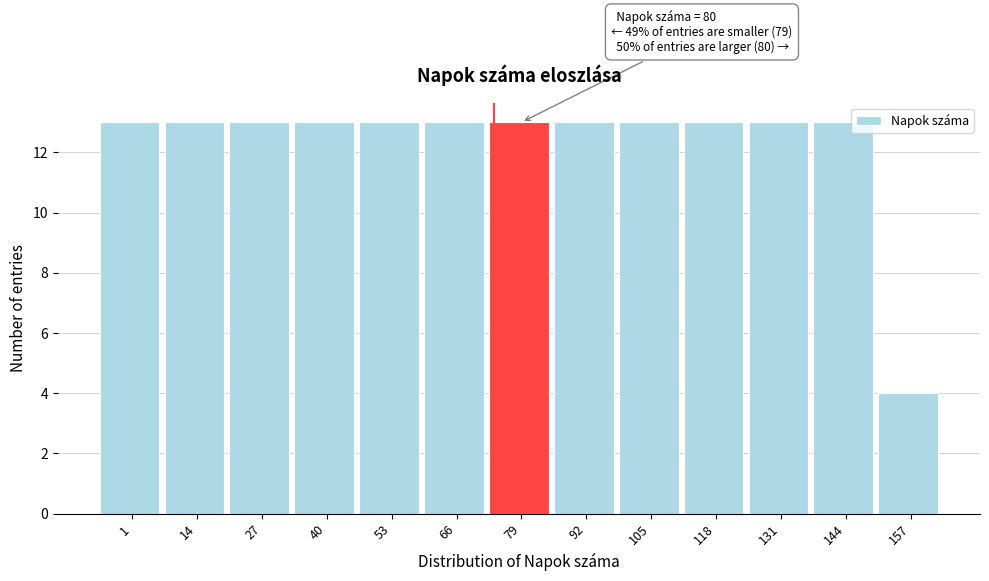

Reading left to right, transcribe all the data shown in this chart.

13	13	13	13	13	13	13	13	13	13	13	13	4